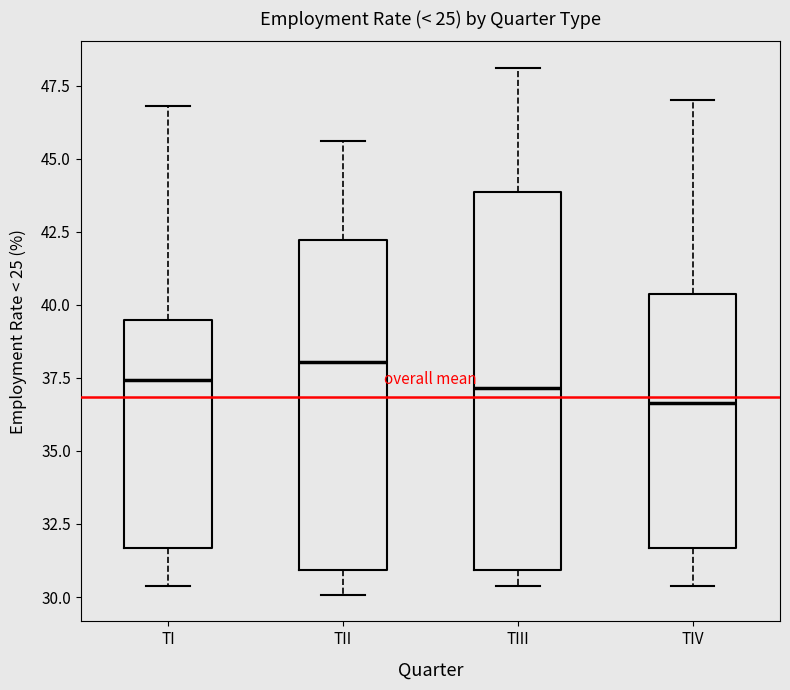

Which box has the lowest median line?

TIV